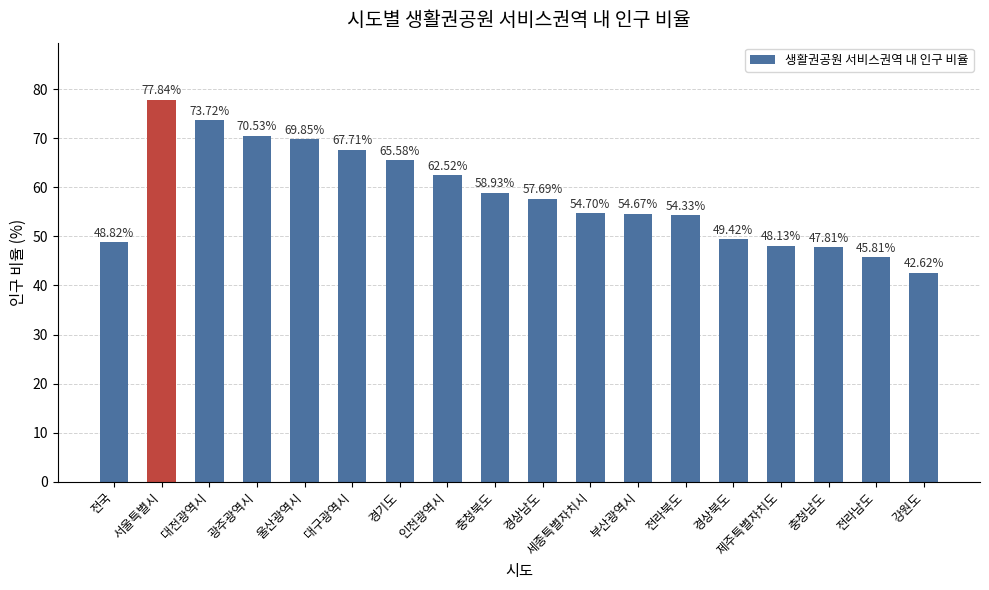

Are the bars horizontal?

No